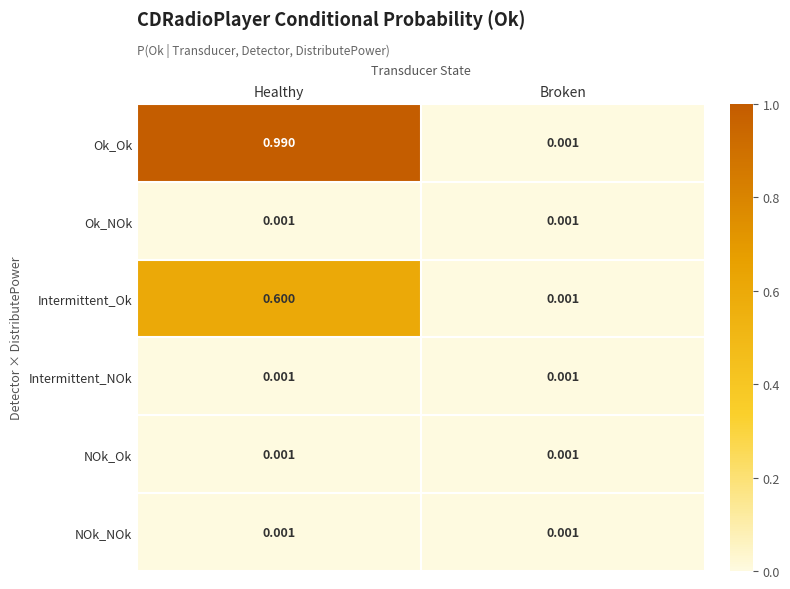

Count the number of data series in this chart.

6